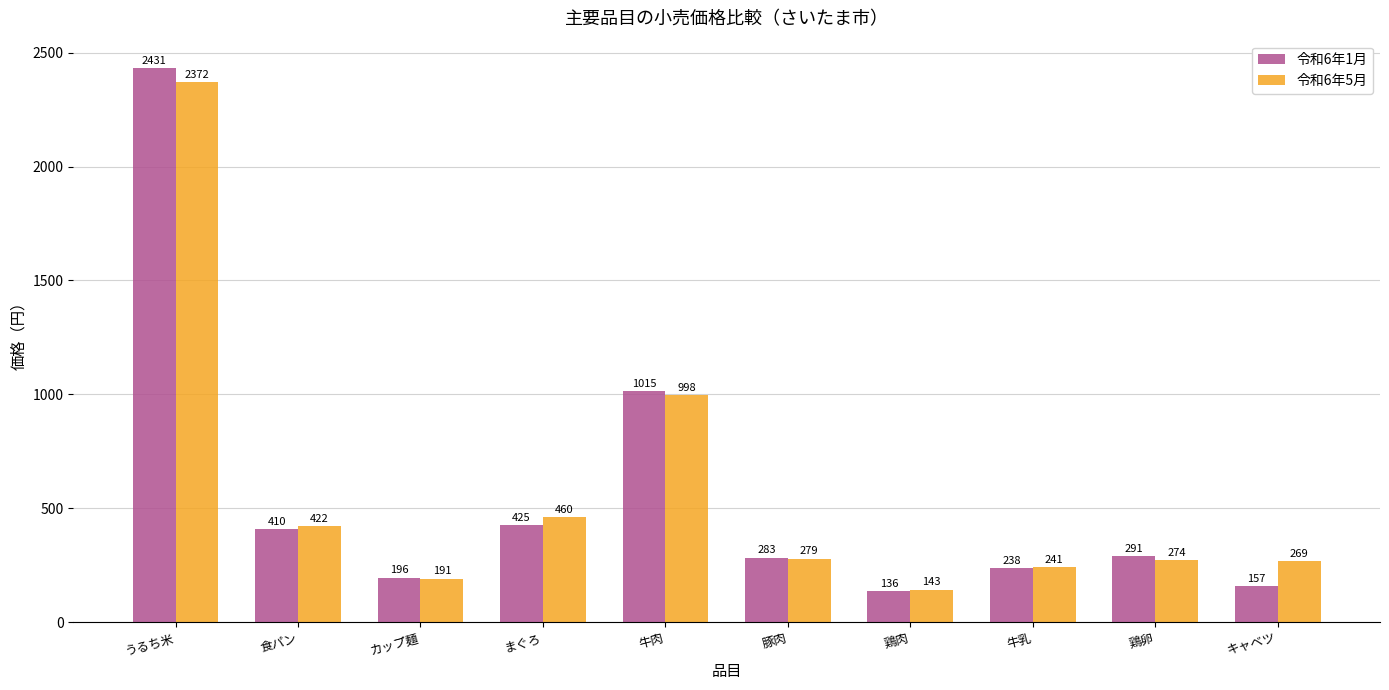

What is the difference between the 令和6年5月 values at 鶏卵 and まぐろ?

186